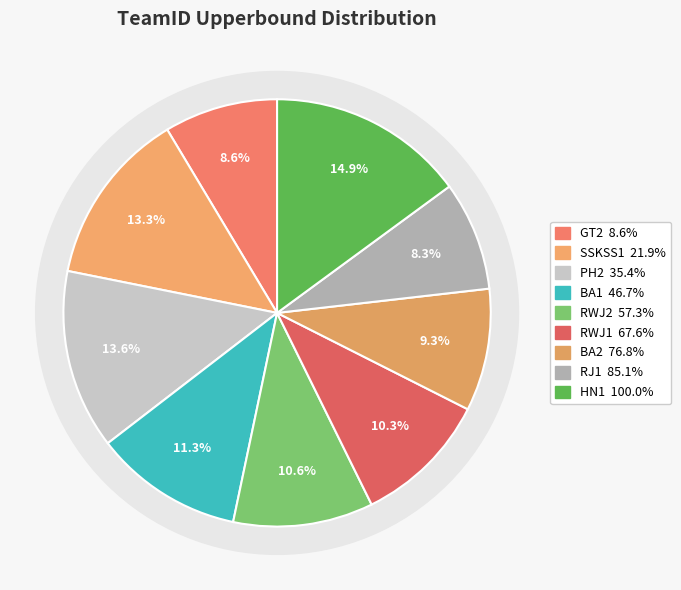

Rank the categories by value from lowest to highest.

RJ1, GT2, BA2, RWJ1, RWJ2, BA1, SSKSS1, PH2, HN1